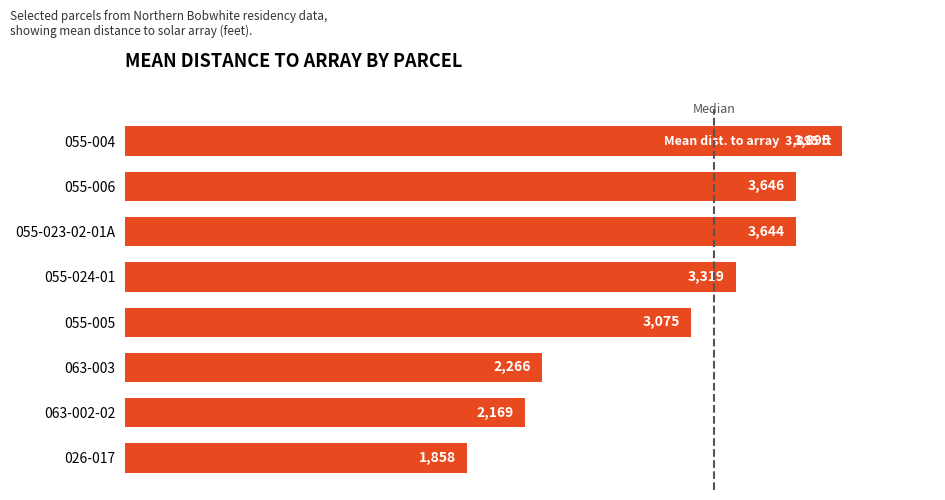

Rank the categories by value from lowest to highest.

026-017, 063-002-02, 063-003, 055-005, 055-024-01, 055-023-02-01A, 055-006, 055-004